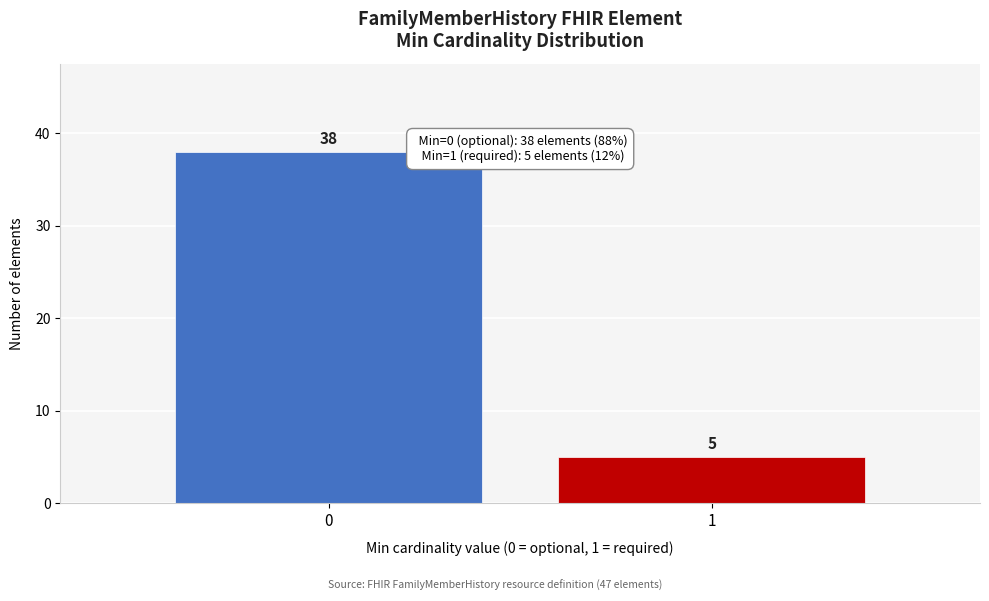

Reading left to right, list all the values displayed in this chart.

0=38	1=5